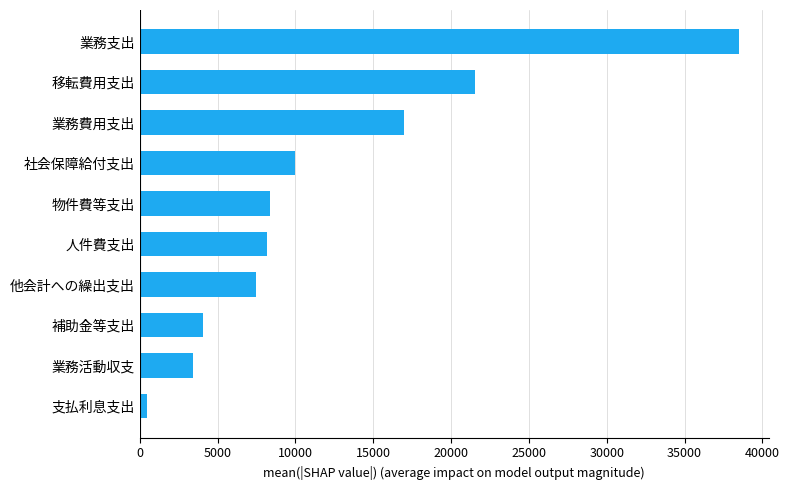

What is the change in value from 補助金等支出 to 他会計への繰出支出?

+3392